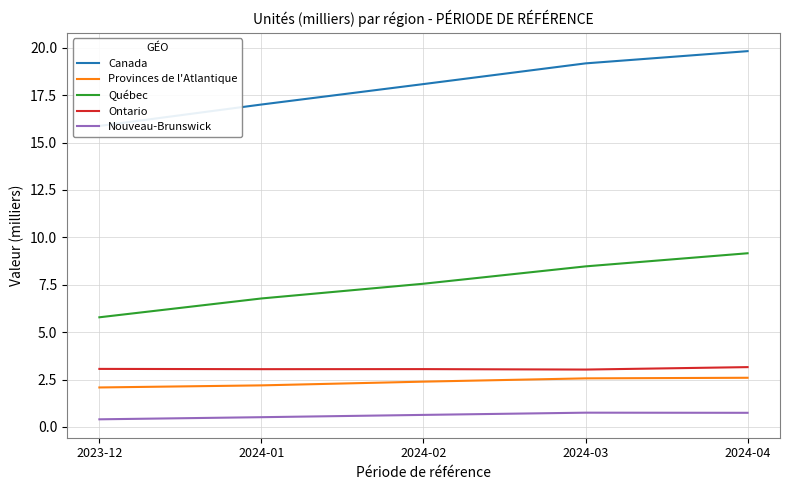

What position from the left is 2024-03?

4